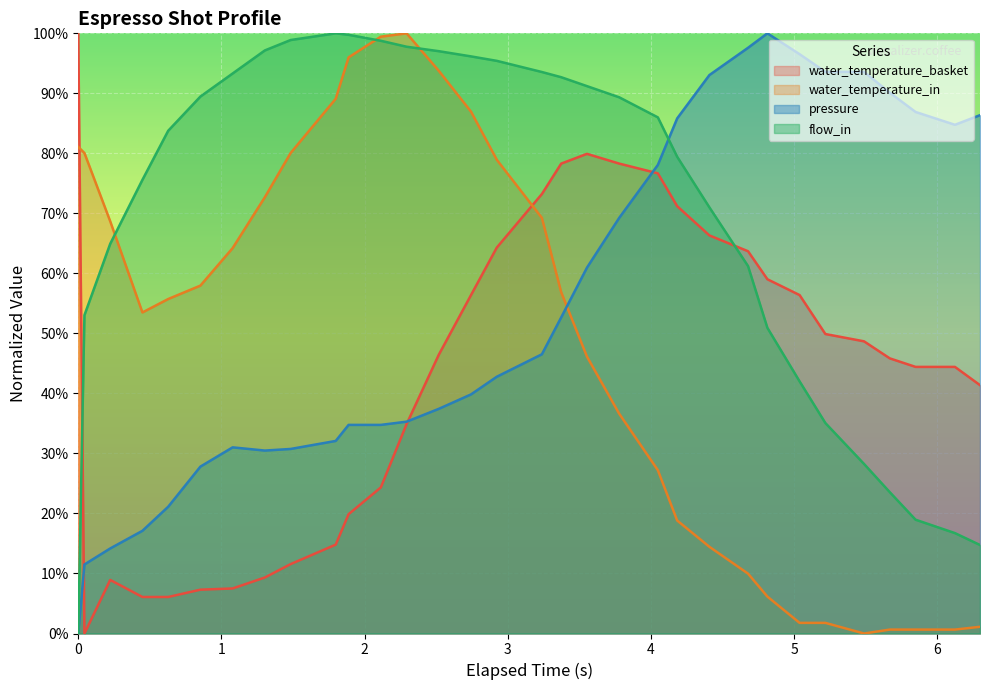

How many positive values does the water_temperature_basket series have?

31